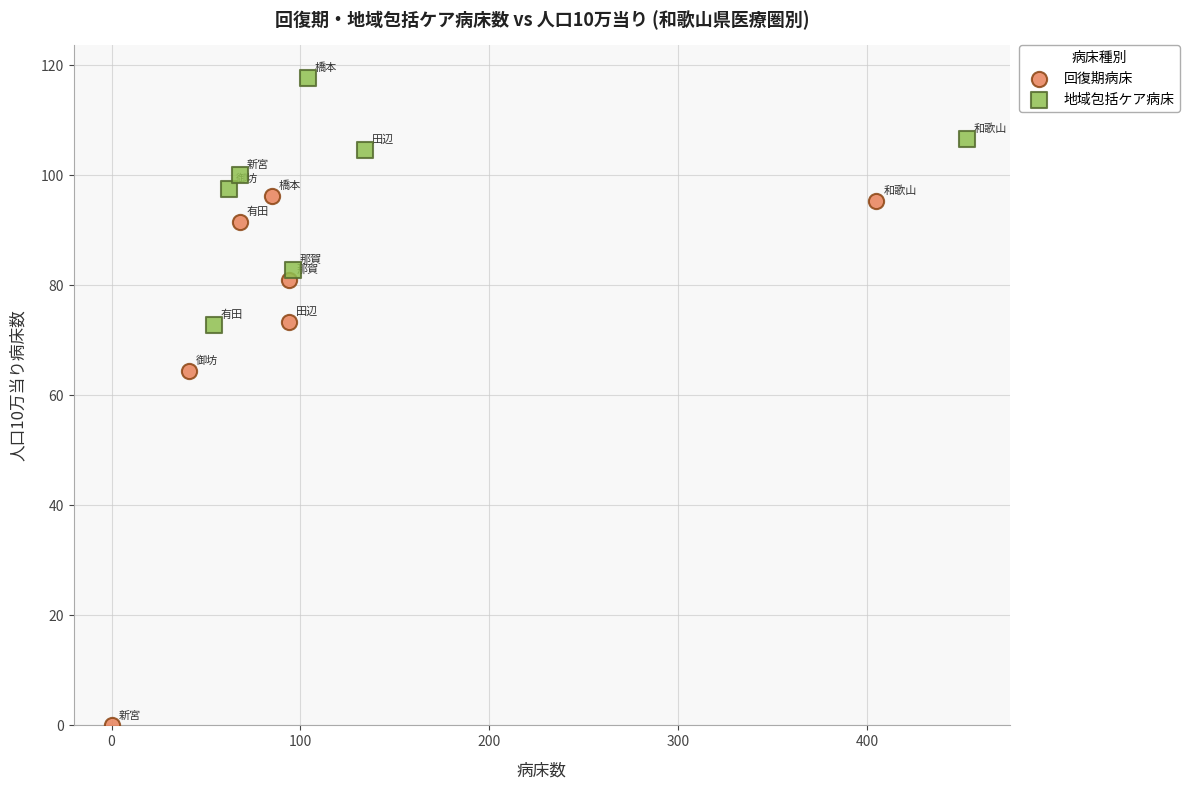

What are all the series names shown in the legend?

回復期病床, 地域包括ケア病床